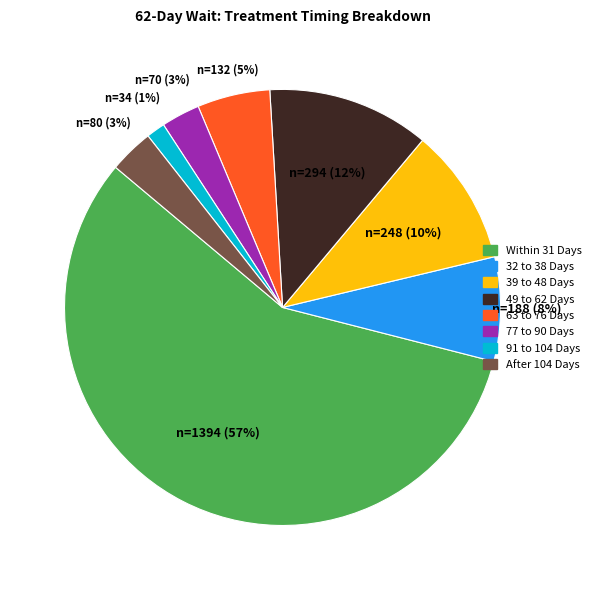

Does 32 to 38 Days account for over 50% of the chart?

No